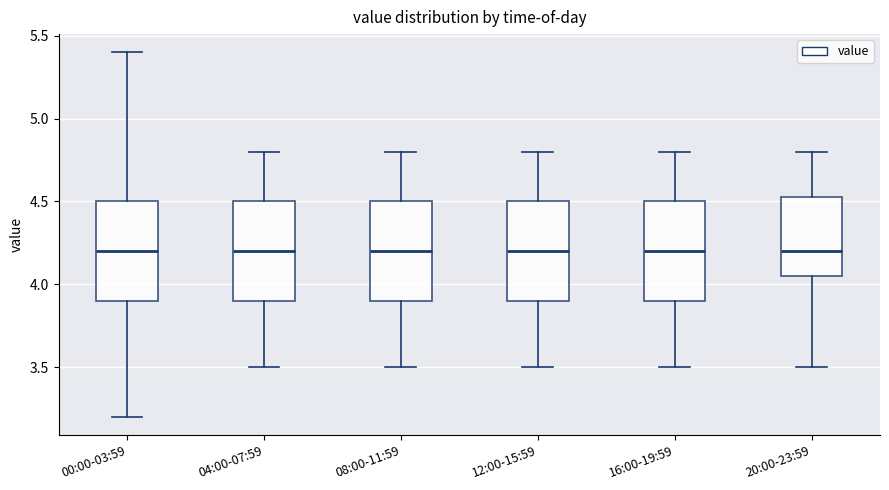

Reading left to right, read every box against the y-axis: the position of its median line, the range the box covers, and the ends of its whiskers. The values are not printed on the chart, so give them approximately, as read against the axis.

00:00-03:59: median 4.20, box 3.90 to 4.50, whiskers 3.20 to 5.40
04:00-07:59: median 4.20, box 3.90 to 4.50, whiskers 3.50 to 4.80
08:00-11:59: median 4.20, box 3.90 to 4.50, whiskers 3.50 to 4.80
12:00-15:59: median 4.20, box 3.90 to 4.50, whiskers 3.50 to 4.80
16:00-19:59: median 4.20, box 3.90 to 4.50, whiskers 3.50 to 4.80
20:00-23:59: median 4.20, box 4.05 to 4.55, whiskers 3.50 to 4.80